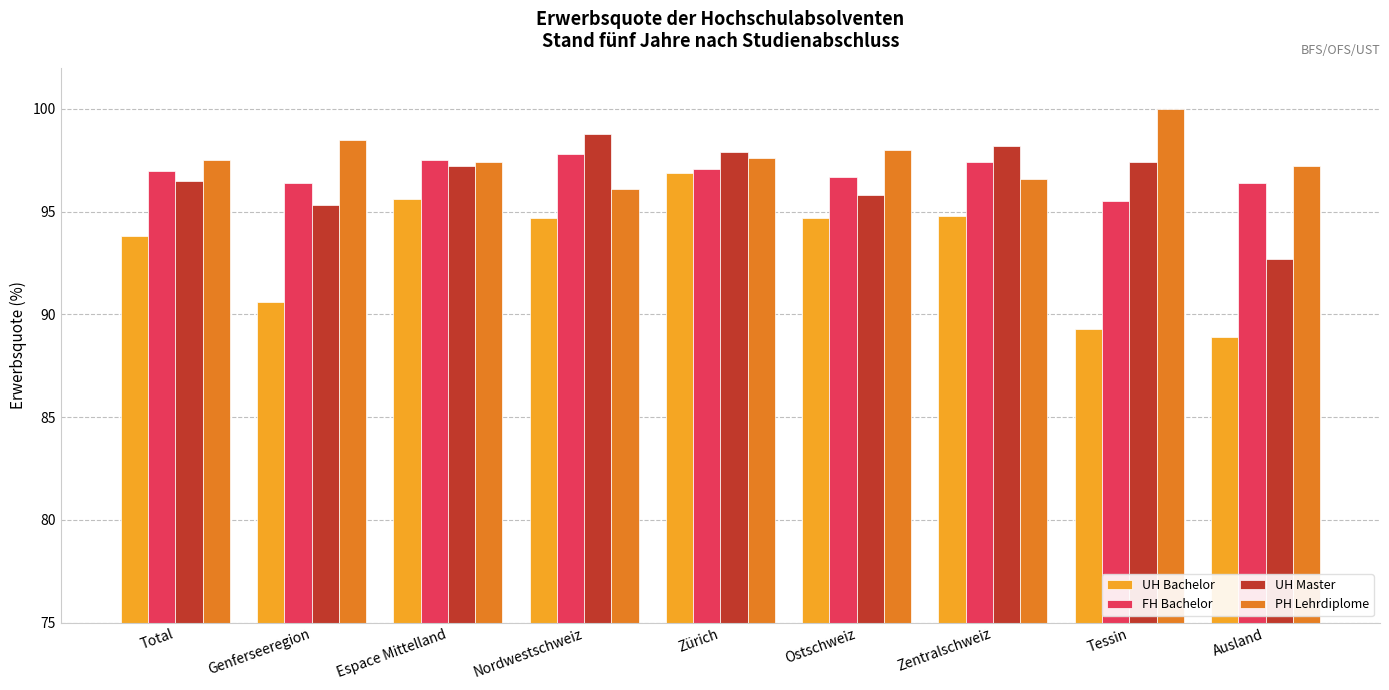

At which label does PH Lehrdiplome first exceed 97?

Total